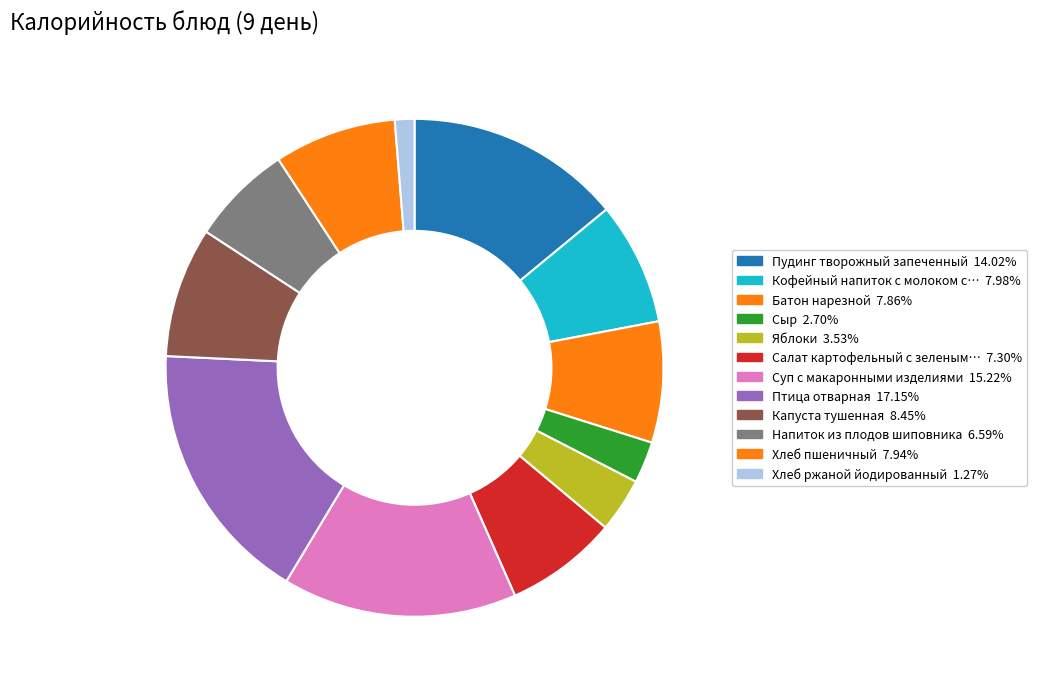

How many slices are in this pie chart?

12